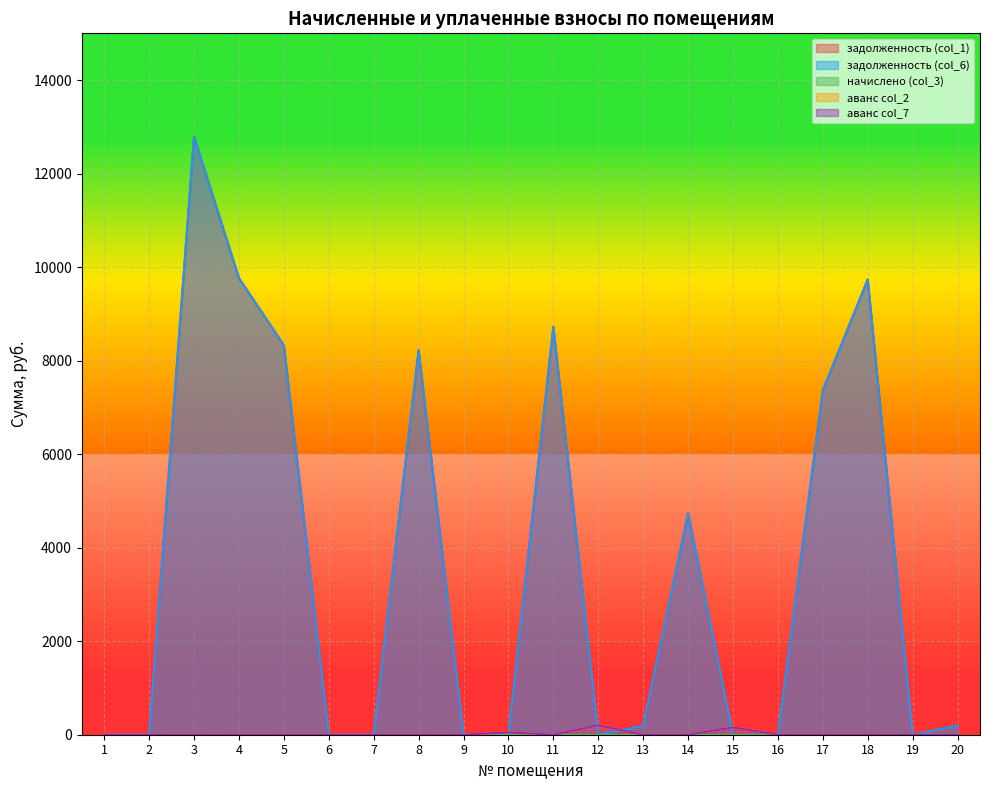

Does the chart display data point markers on the line(s)?

No